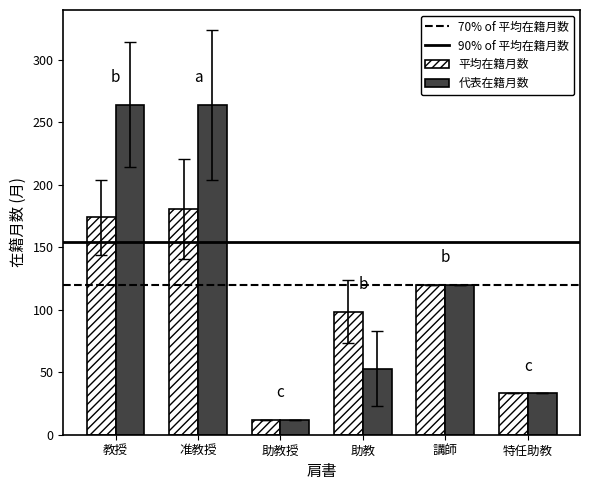

What is the sum of all 平均在籍月数 values?

618.4